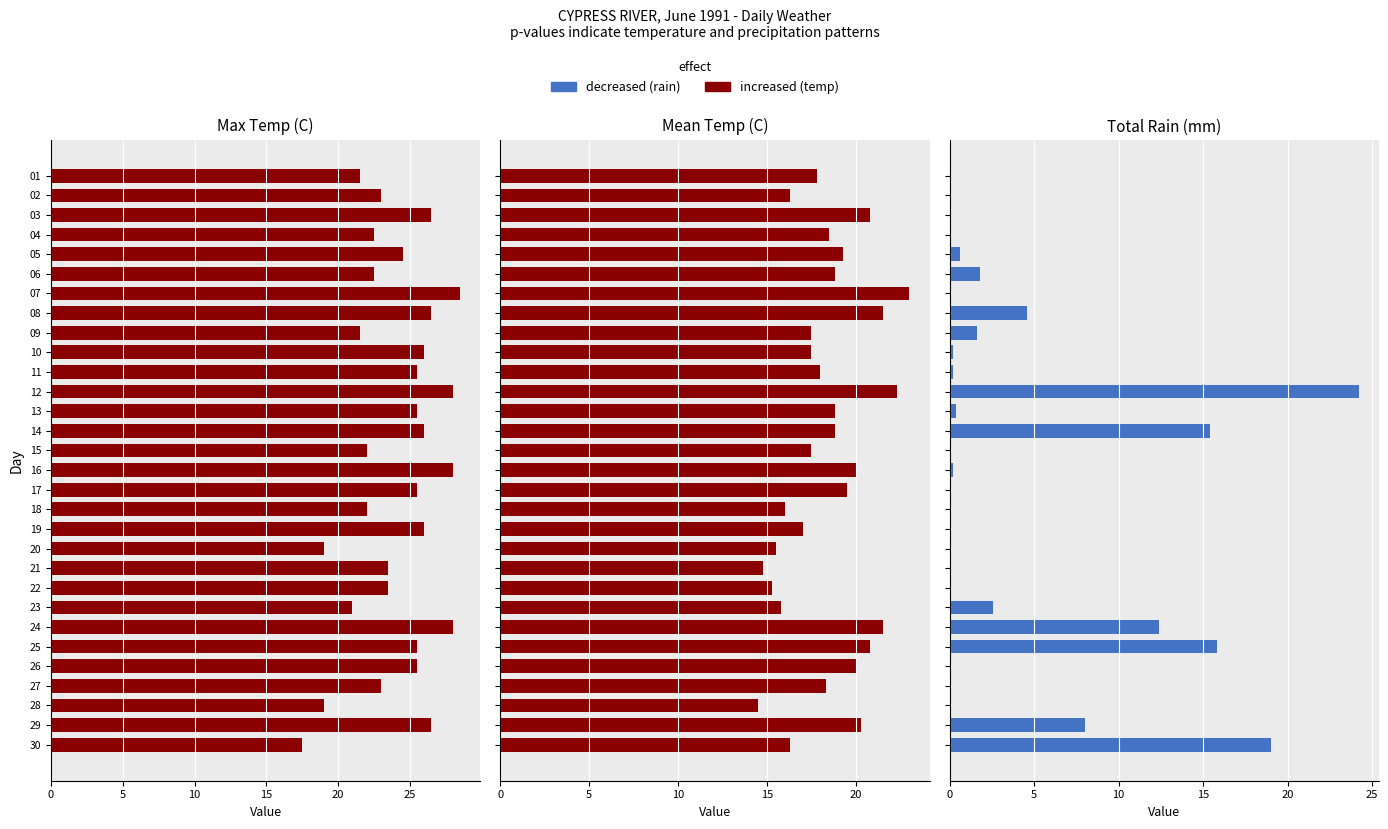

What is the average value of the Max Temp (C) series?

24.1